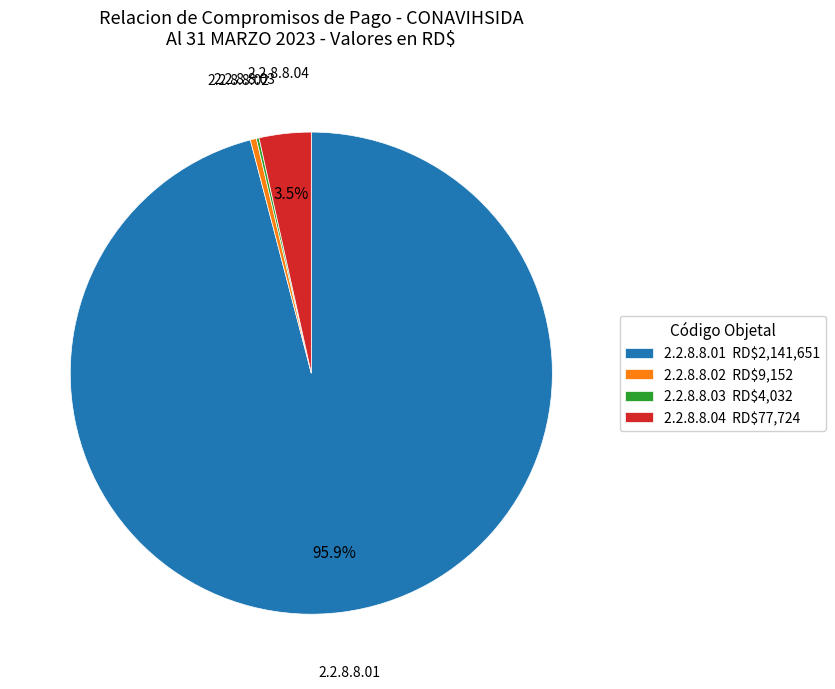

Which slice is the largest?

2.2.8.8.01 RD$2,141,651